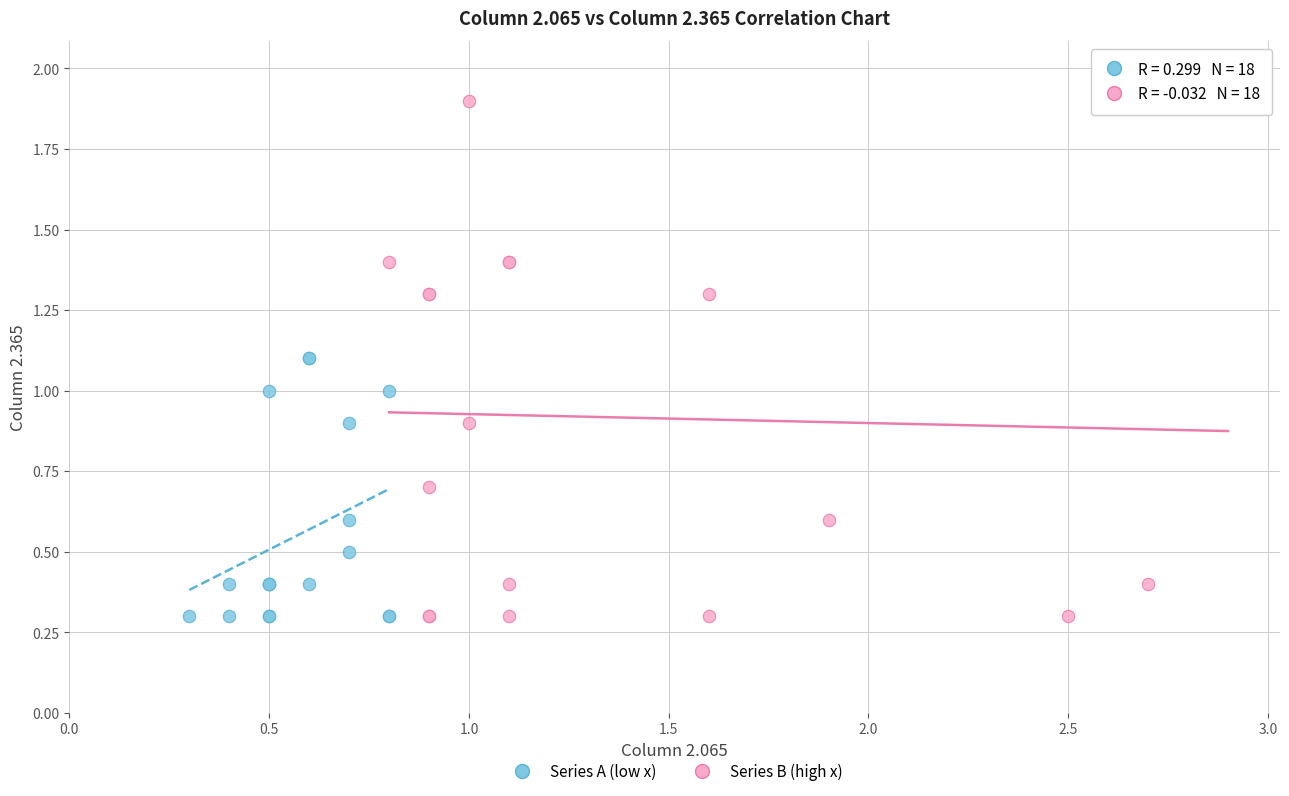

Which series reaches the maximum Y coordinate?

Series B (high x)